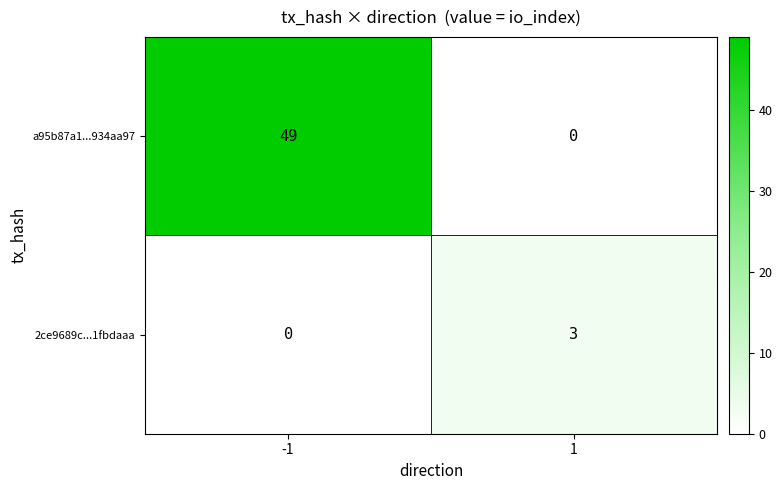

Read the a95b87a1...934aa97 value at -1.

49